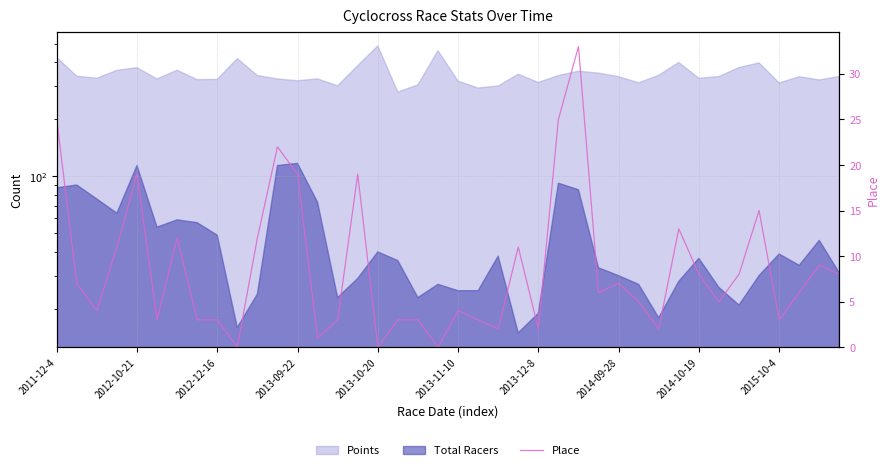

Approximately how many times larger is the value at 21 compared to 24?

1.5